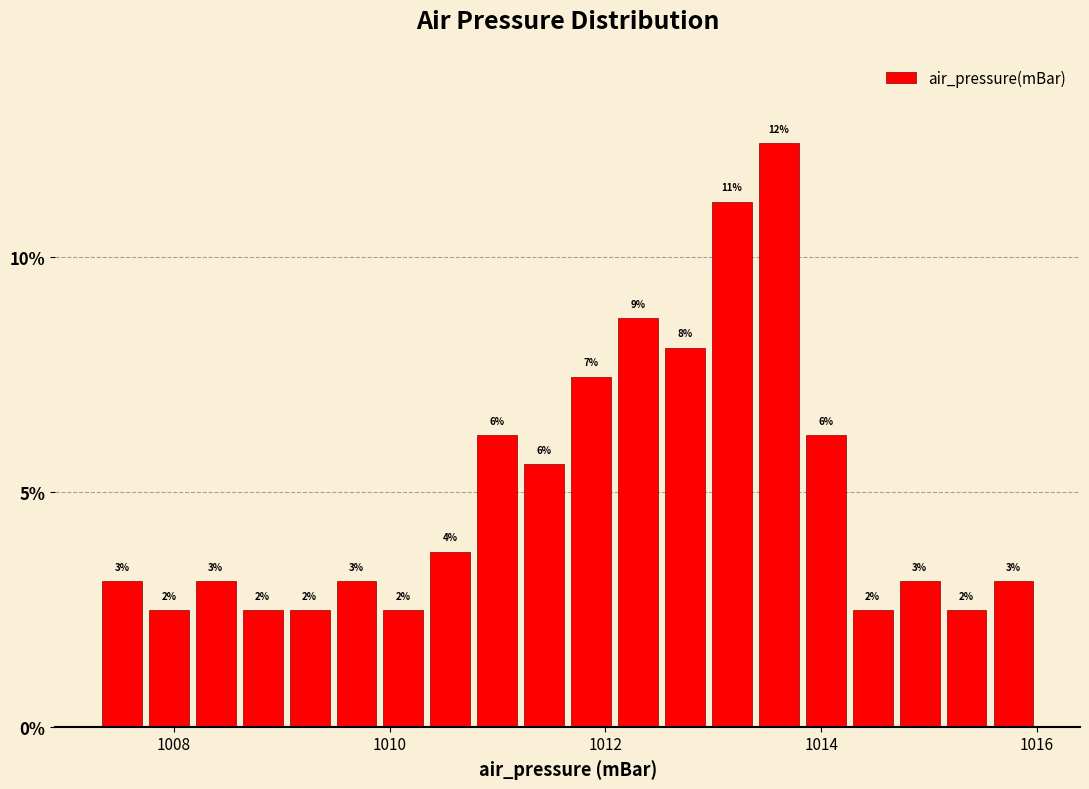

Read against the x-axis, roughly where is the centre of the tallest bar?

1013.6